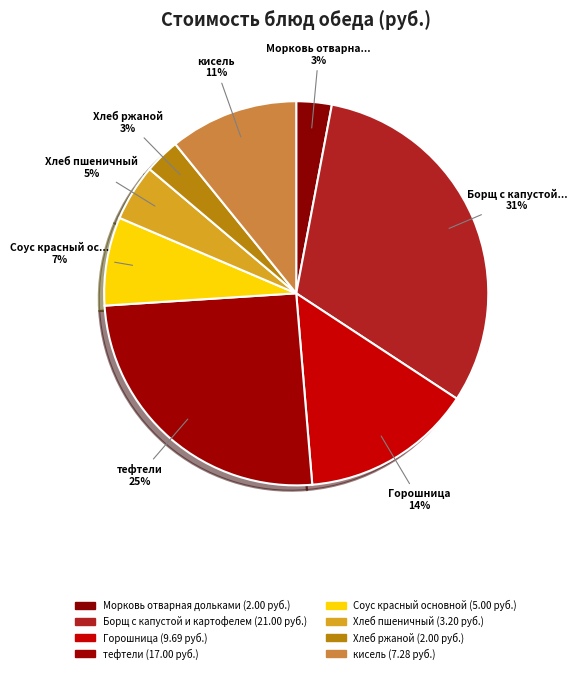

To the nearest percent, what percentage of the pie is Соус красный основной?

7%